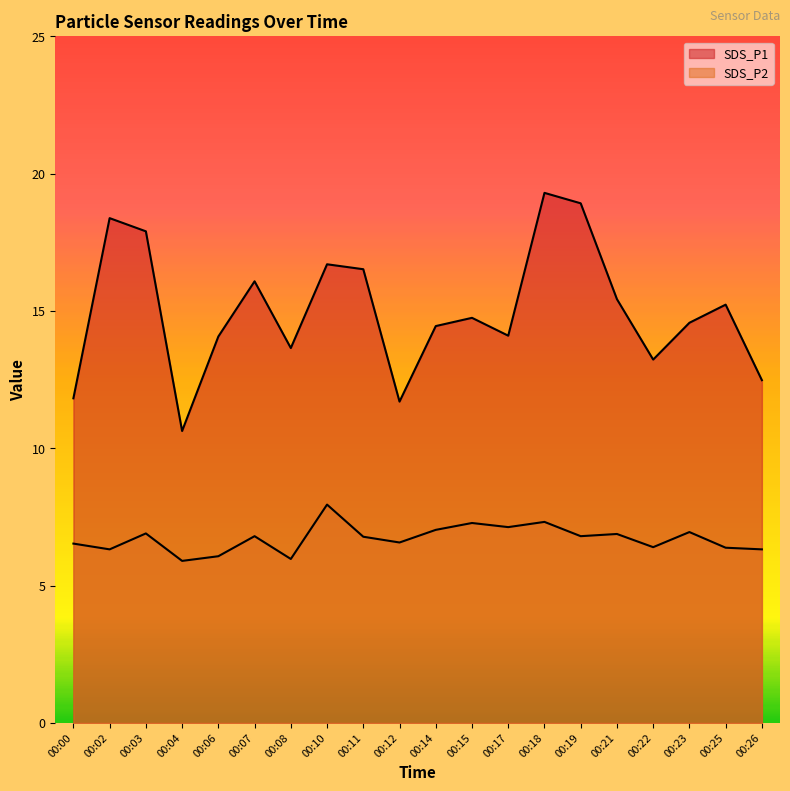

Which series has the largest total across all categories?

SDS_P1